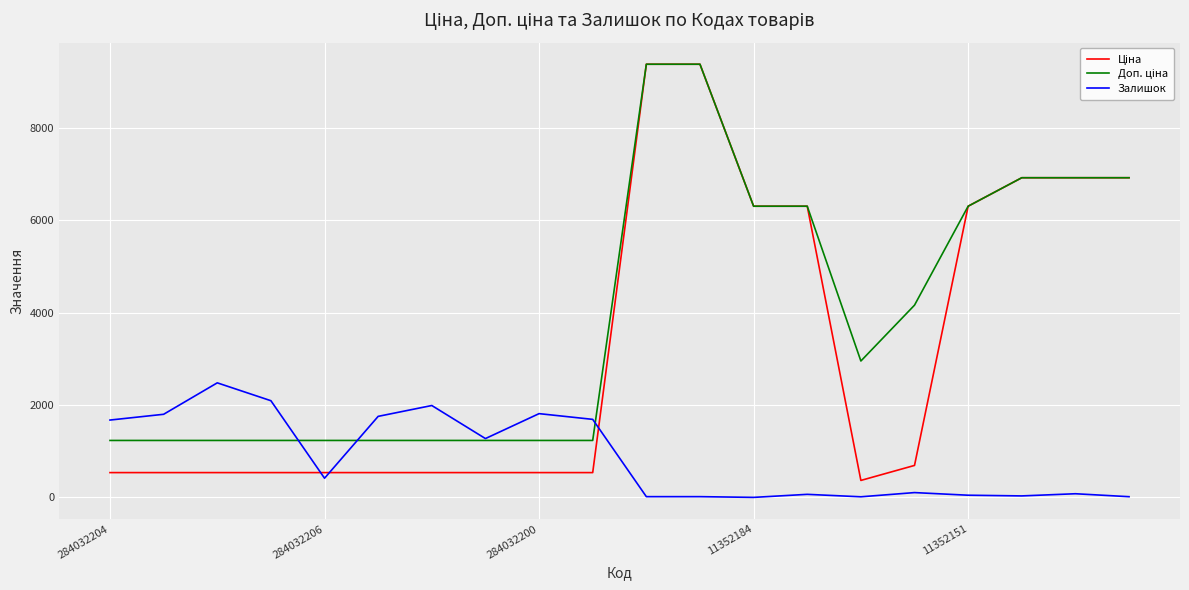

What is the greatest value displayed?

9384.0